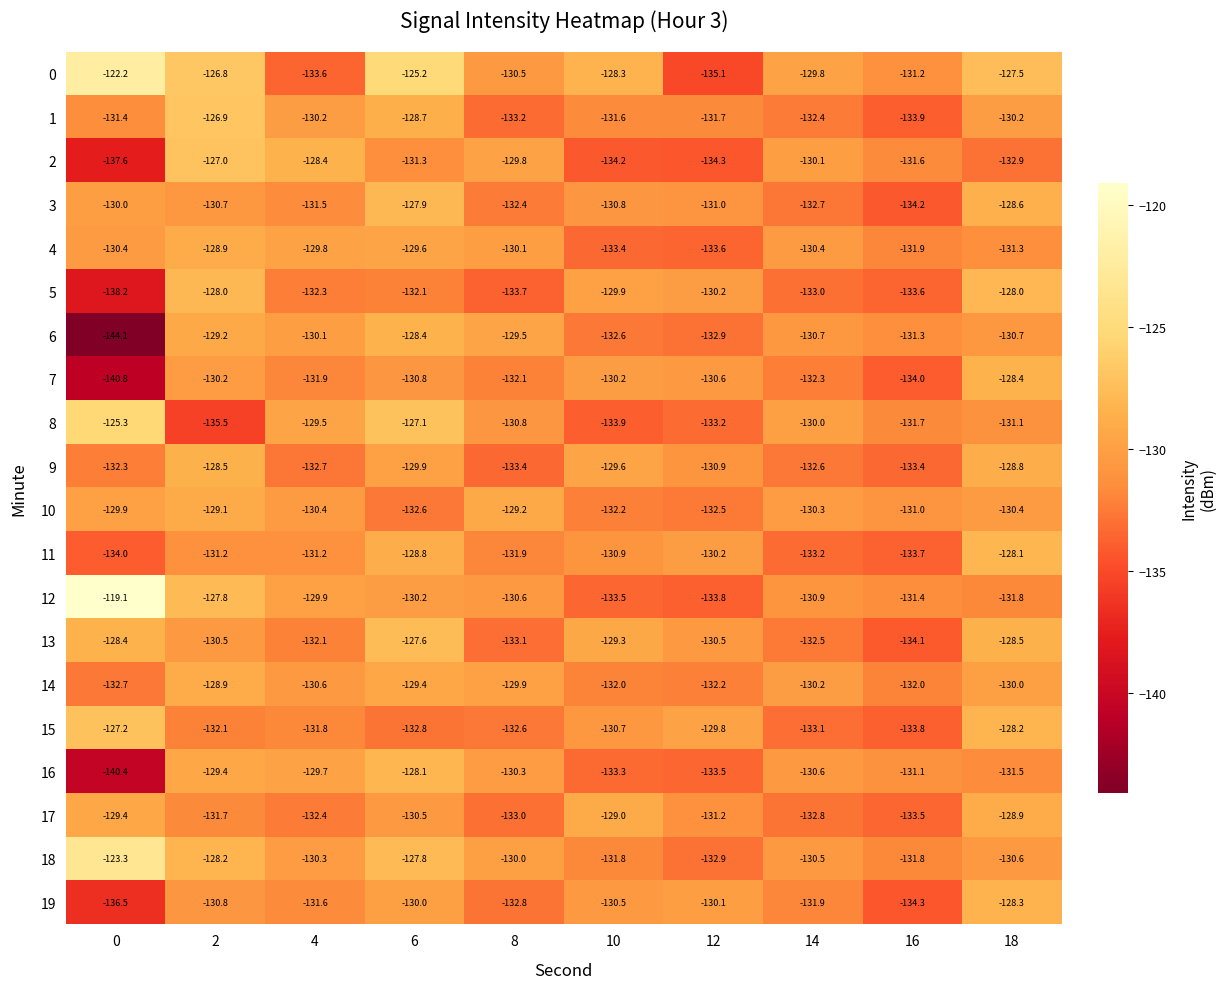

What is the difference between the maximum and second lowest values in the 15 series?

5.9